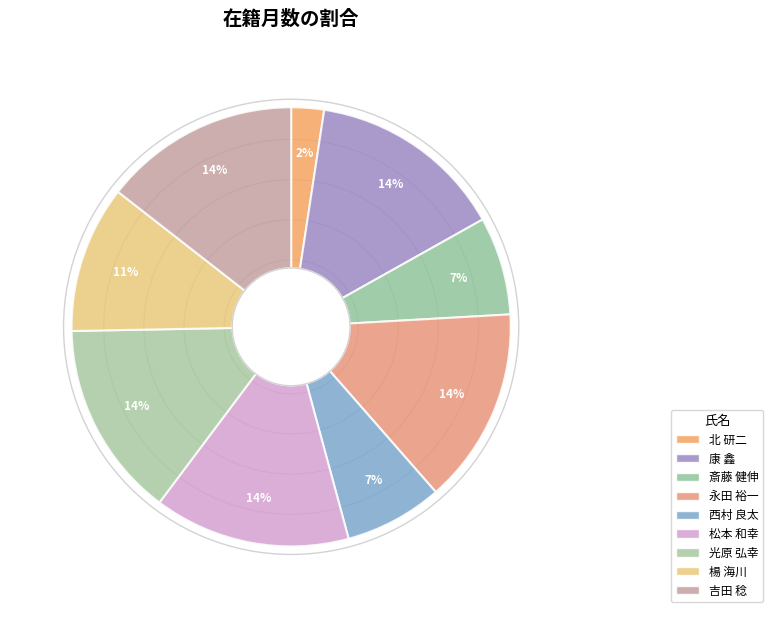

What is the largest slice in the pie chart?

康 鑫